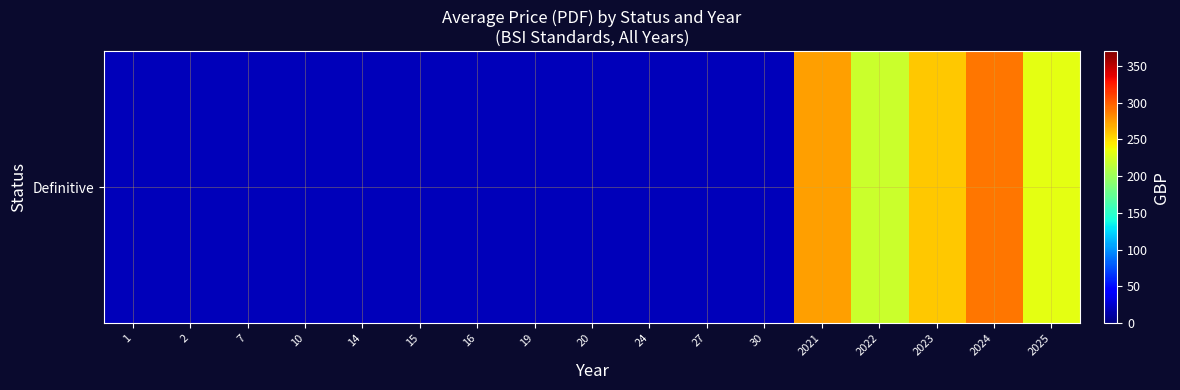

How many data points does each series have?

17